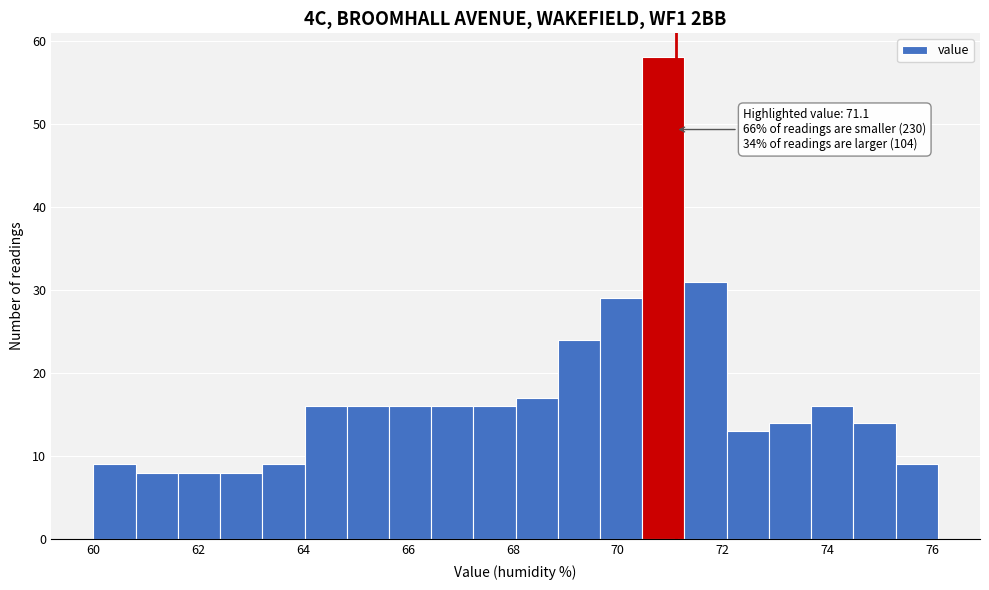

Over which range of the x-axis is the bar tallest?

70.4 to 71.2